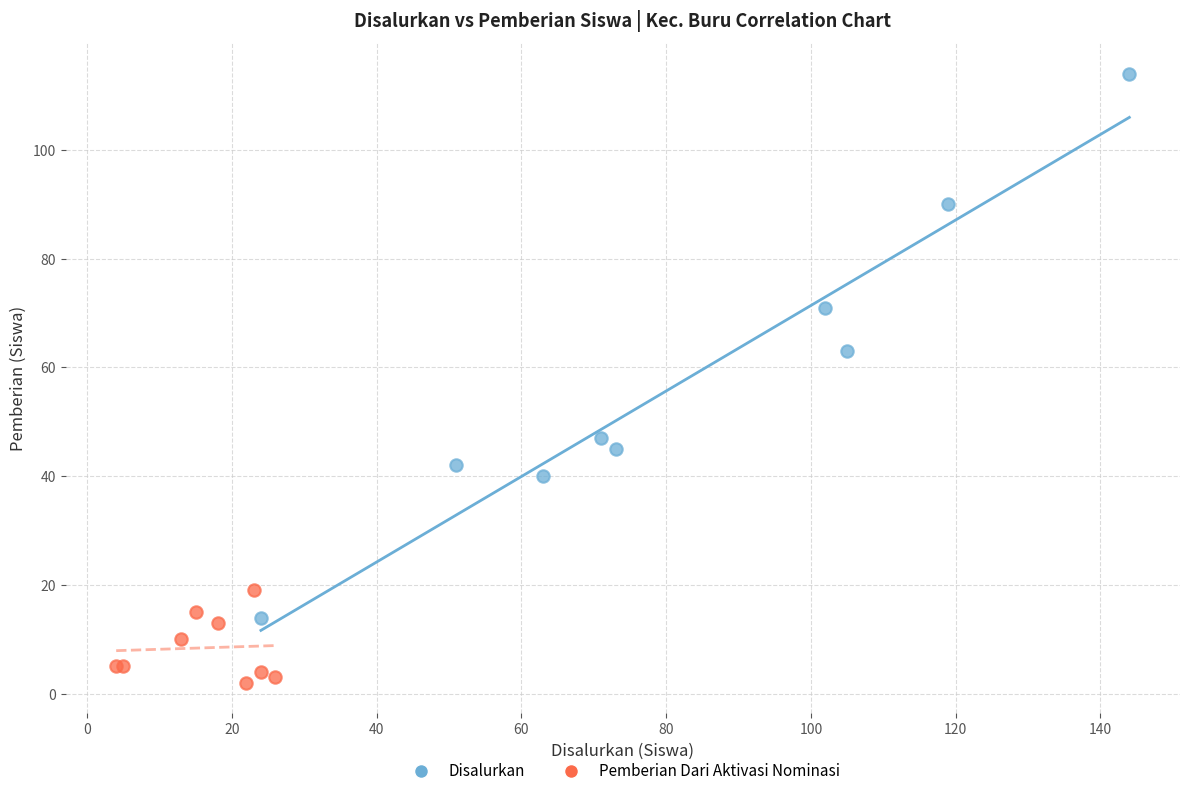

What are all the series names shown in the legend?

Disalurkan, Pemberian Dari Aktivasi Nominasi